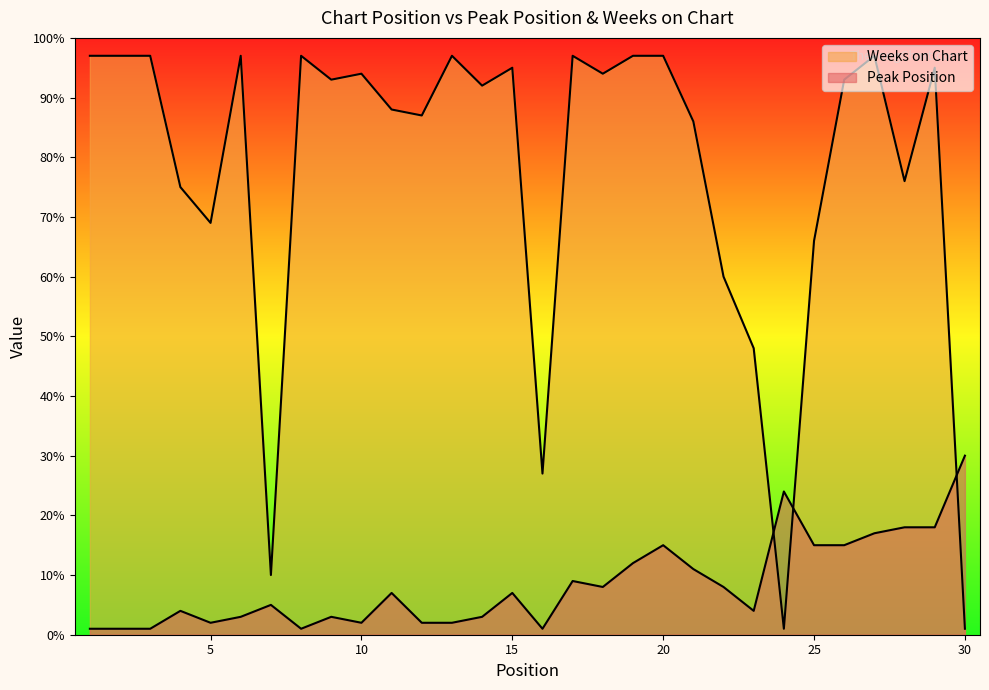

True or false: Weeks on Chart and Peak Position intersect in this chart.

True